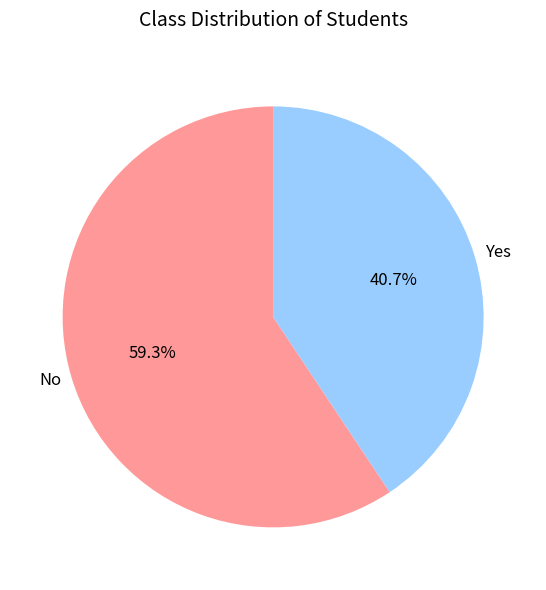

Is the sum of No and Yes greater than half?

Yes